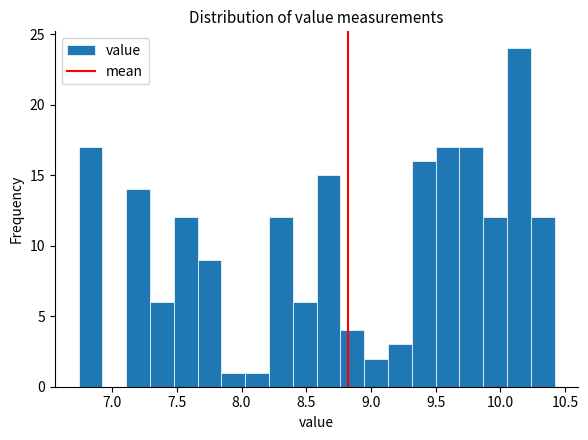

Read against the x-axis, roughly where is the centre of the tallest bar?

10.15